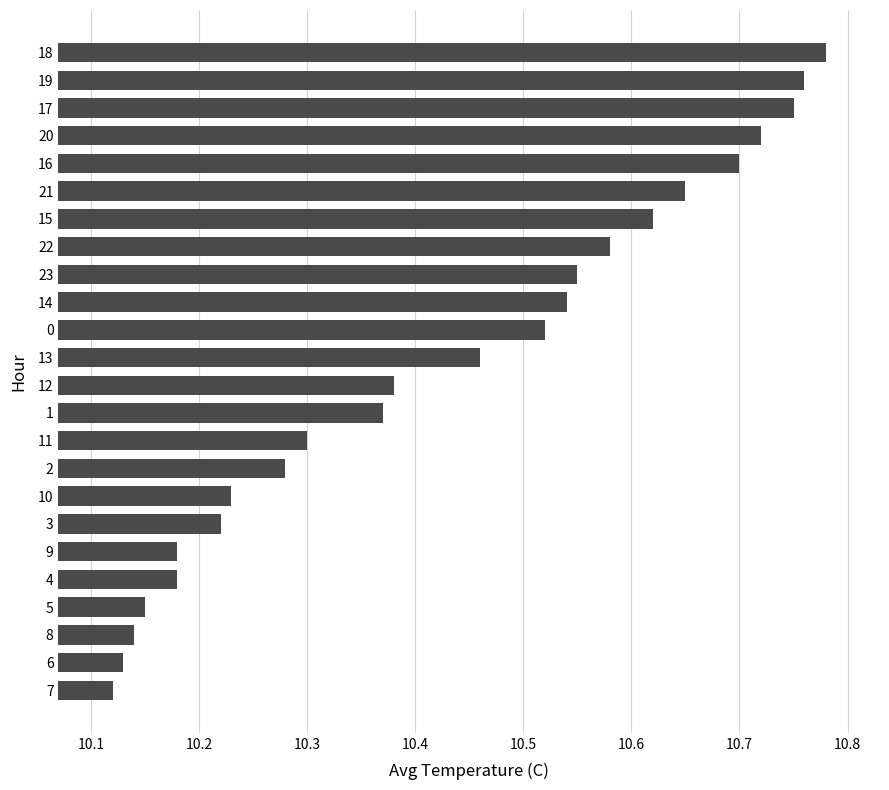

Is it true that the value at 13 is 7.3?

False